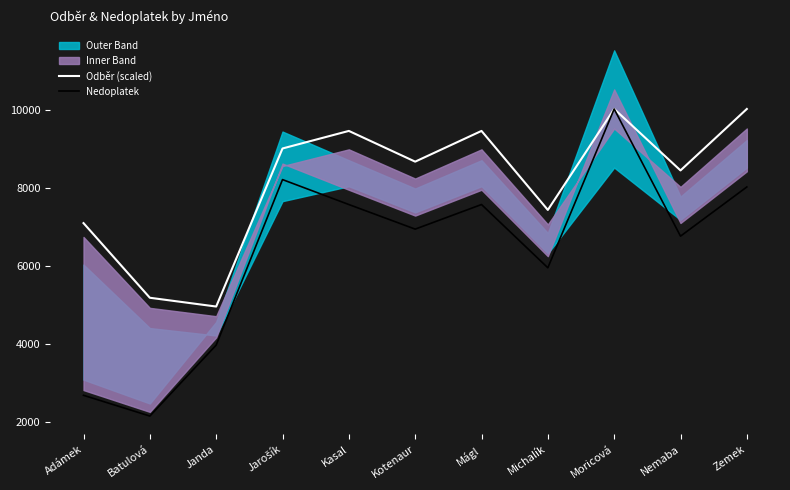

True or false: Odběr (scaled) and Nedoplatek intersect in this chart.

False